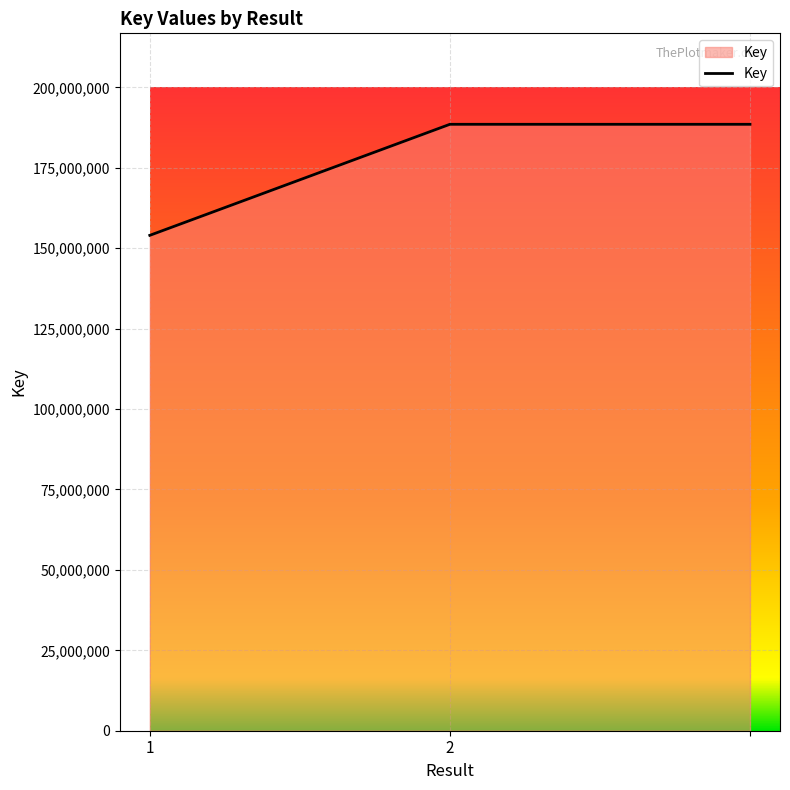

What is the average value?

177038491